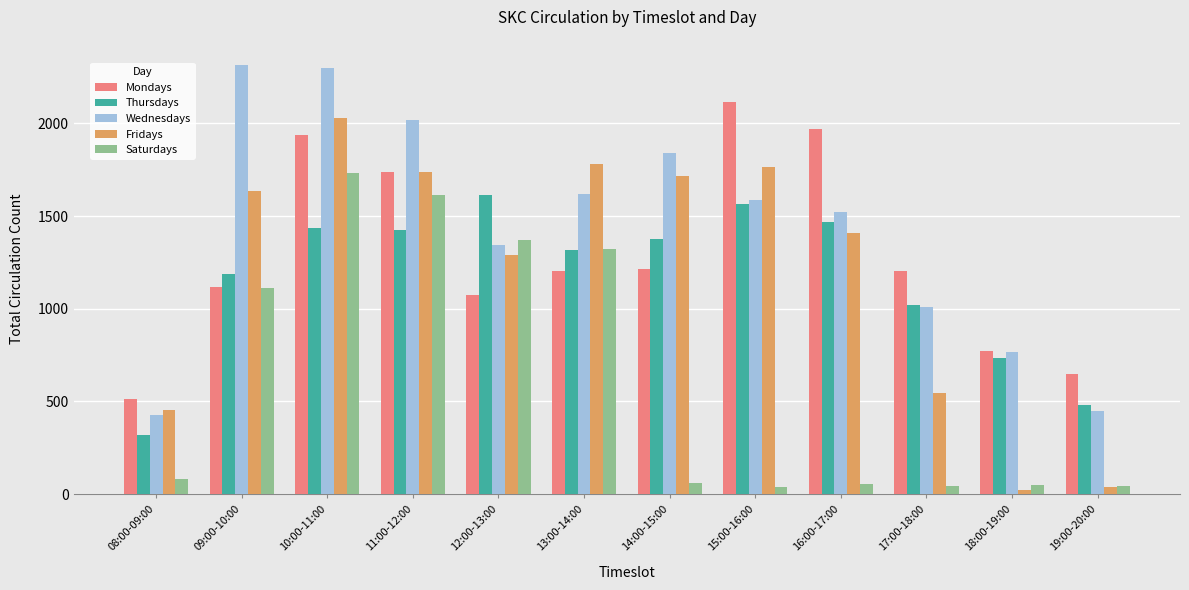

How many values in the Mondays series are below 1205?

6